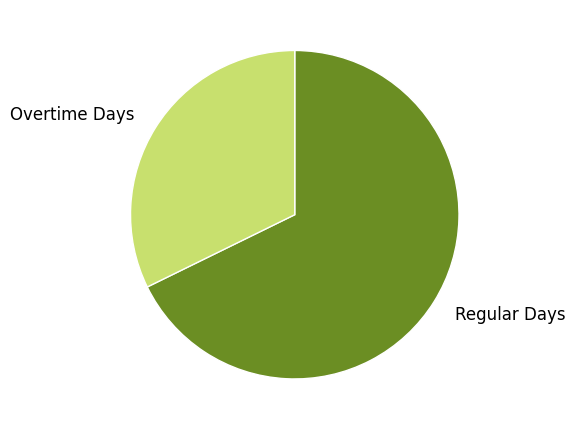

Does any single category account for the majority?

Yes